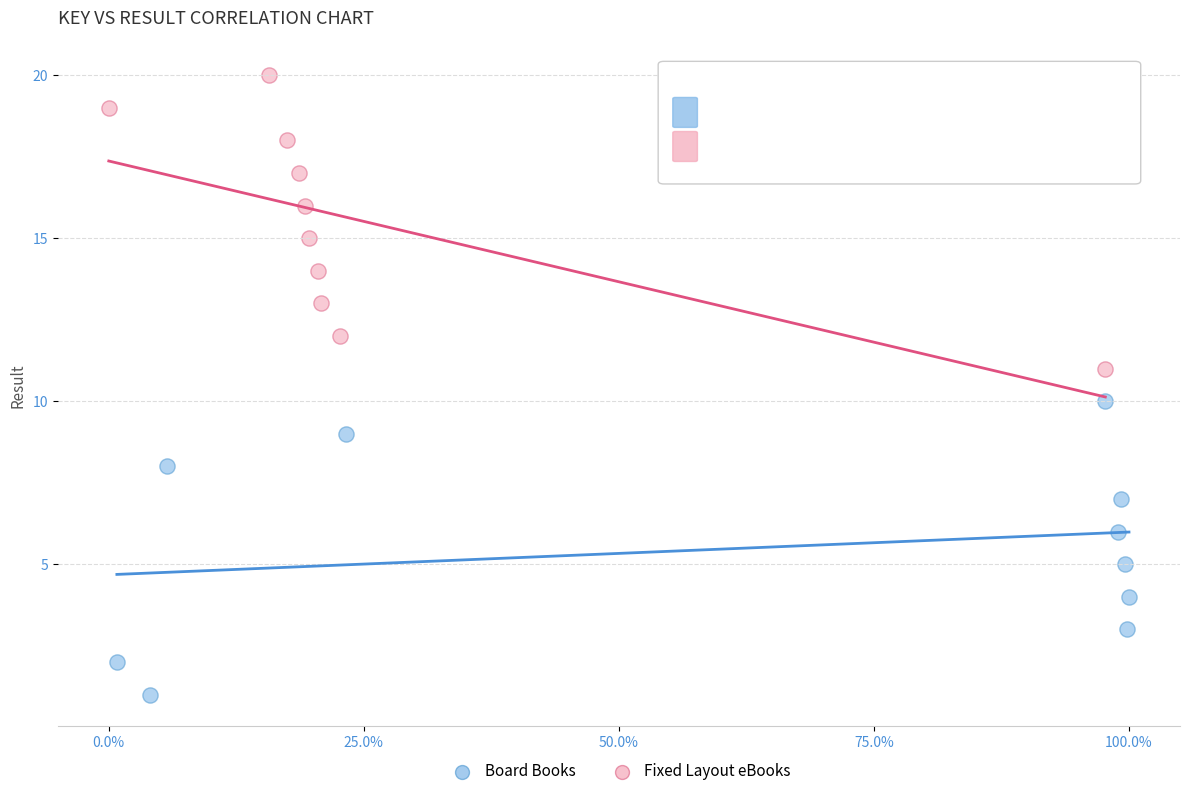

Which series contains the highest Y value?

Fixed Layout eBooks